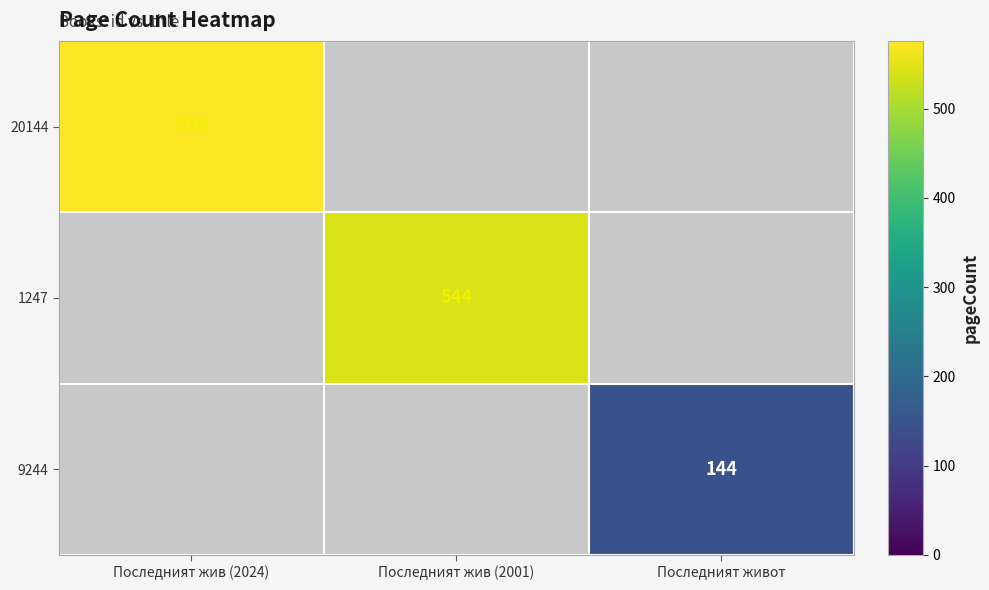

Is it true that 9244 equals 144 at Последният живот?

True